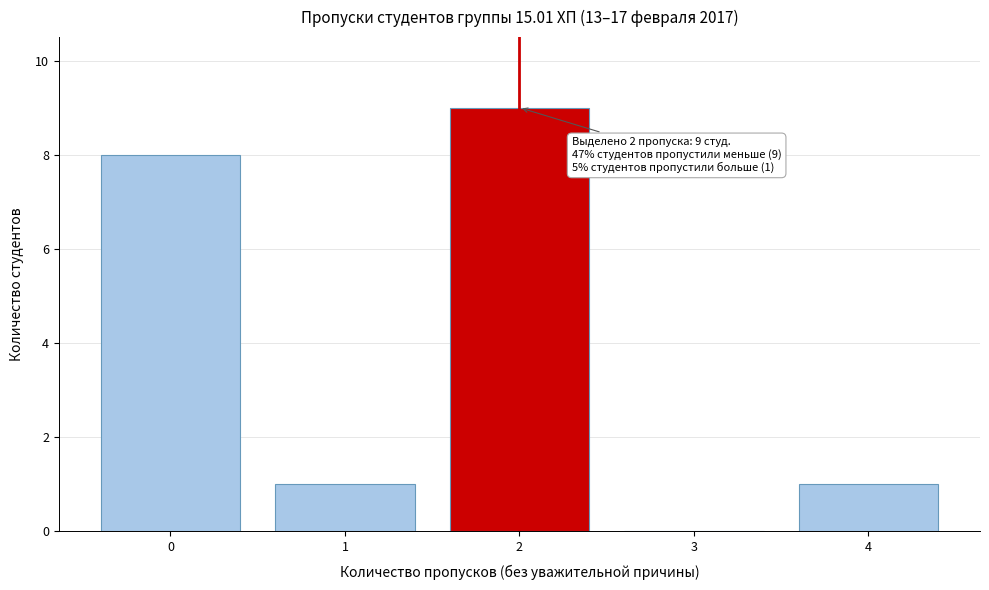

Reading right to left, extract all data points from this chart.

4=1	3=0	2=9	1=1	0=8